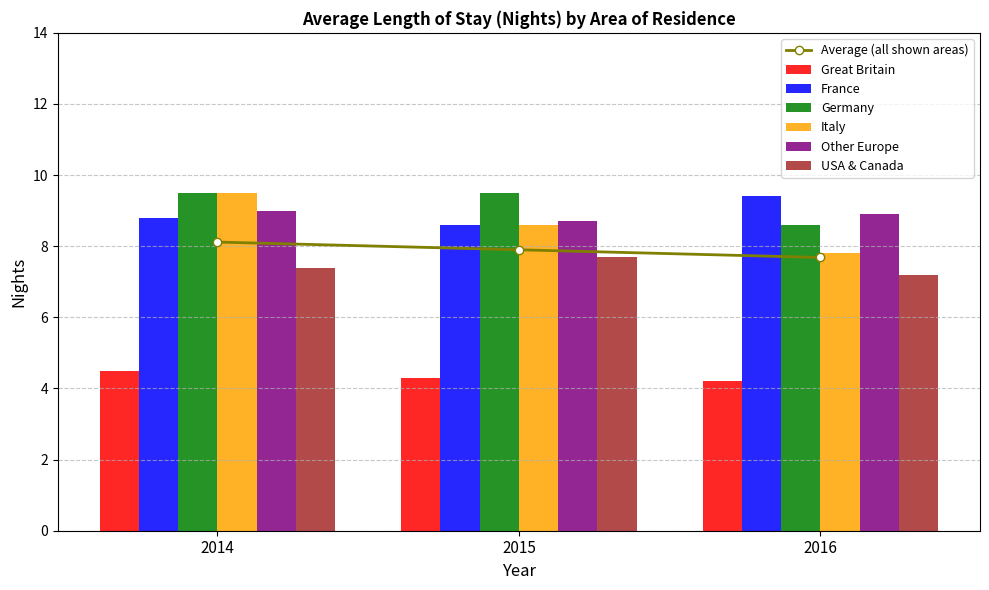

Which series changed the most between 2014 and 2016?

Italy